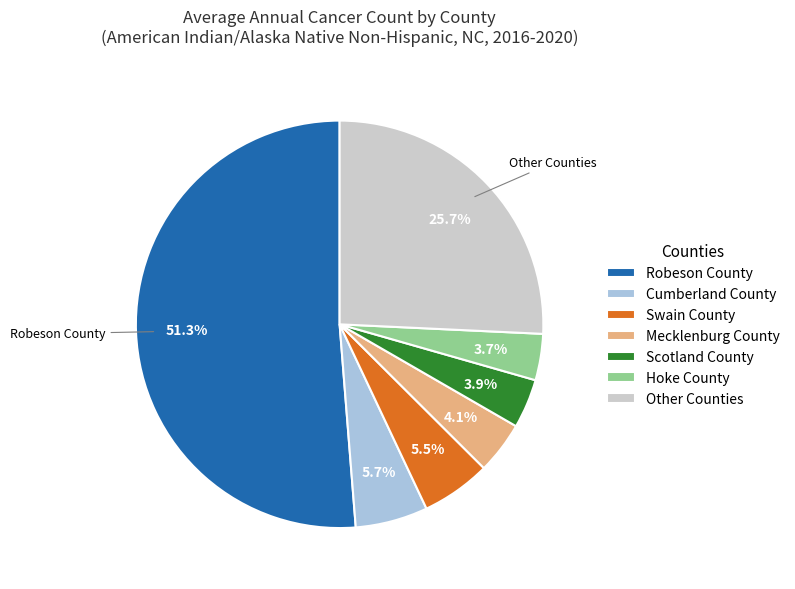

To the nearest percent, what portion does Cumberland County represent?

6%